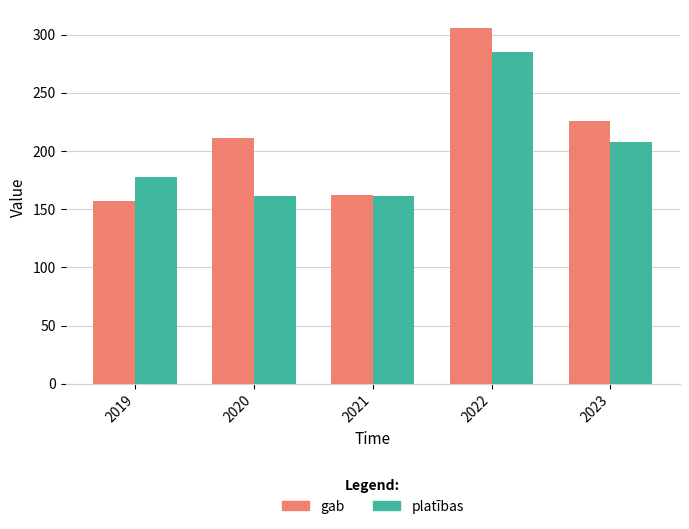

The value of platības at 2021 is 272. True or false?

False